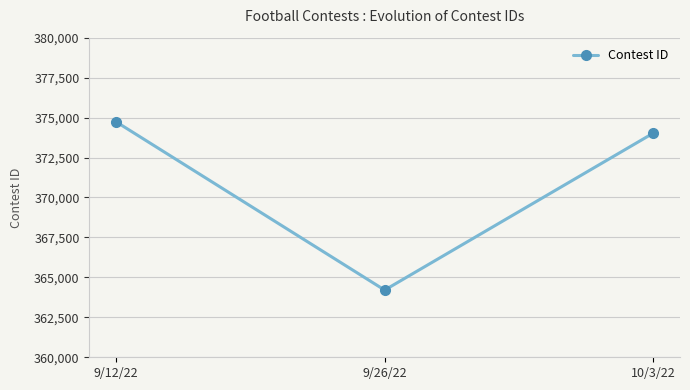

What is the difference between the values at 9/26/22 and 10/3/22?

9816